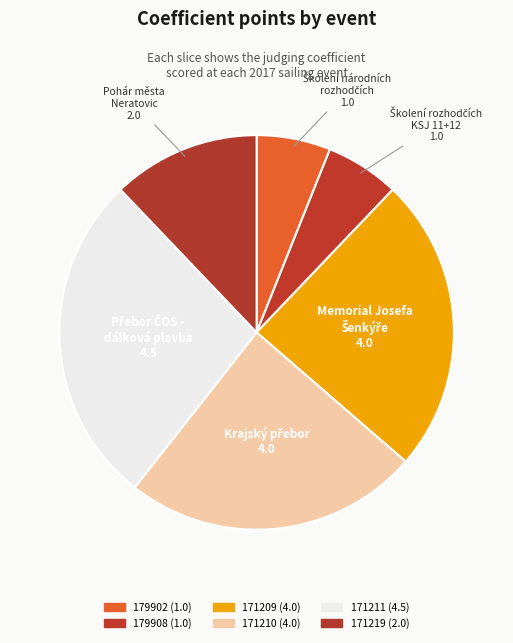

Is it true that 171211 is 27% of the pie?

True